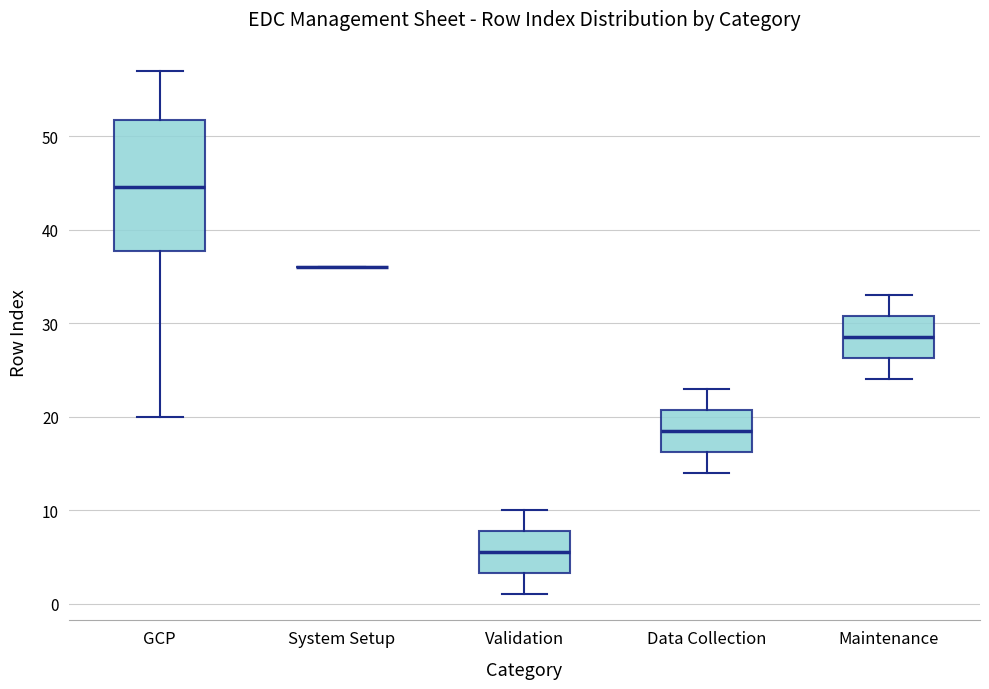

Where does the upper whisker of the box for Maintenance end on the y-axis? The values are not printed on the chart, so give them approximately, as read against the axis.

33